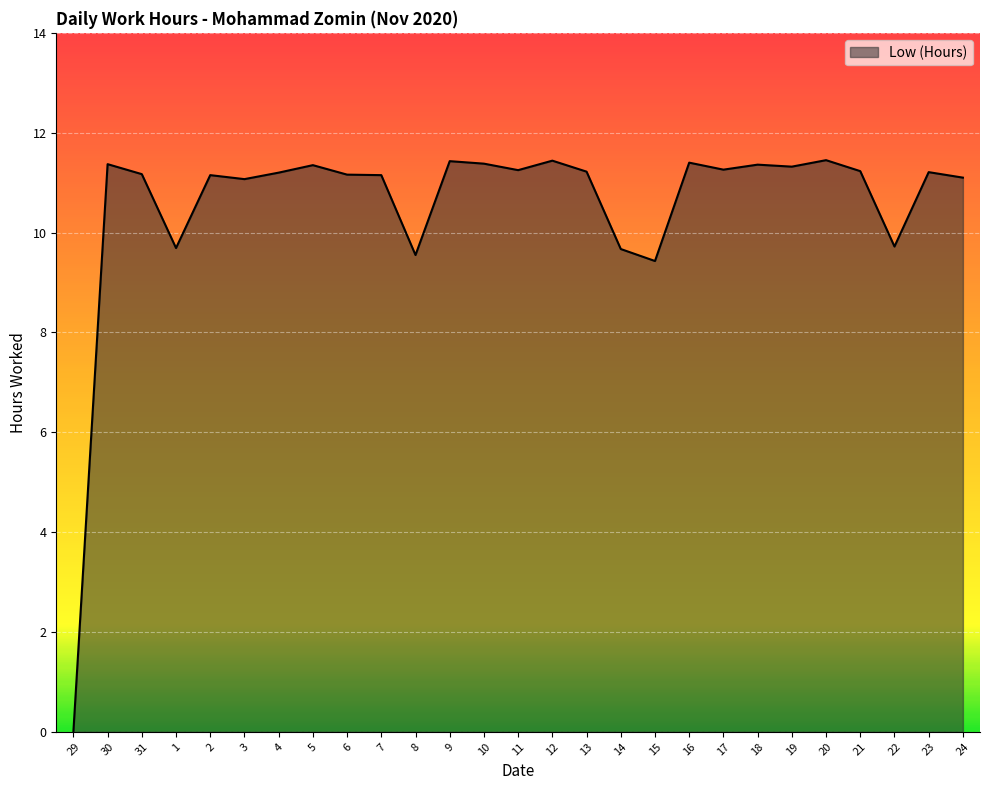

What is the ratio of the value at 19 to the value at 21?

1.0